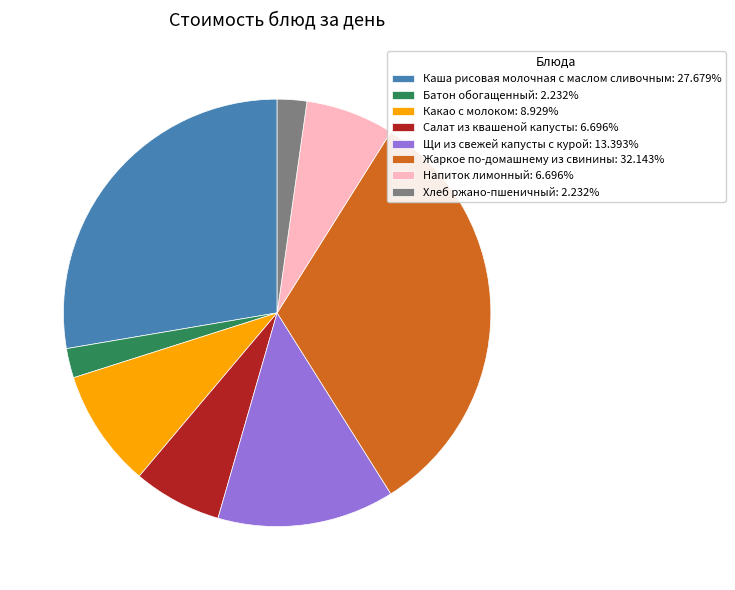

Which has a higher value, Батон обогащенный or Жаркое по-домашнему из свинины?

Жаркое по-домашнему из свинины